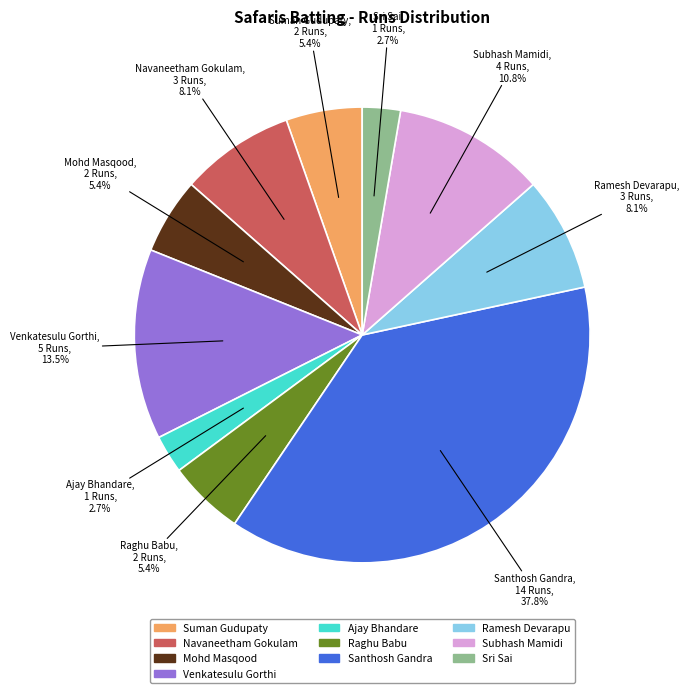

To the nearest percent, what is the average slice percentage?

10%